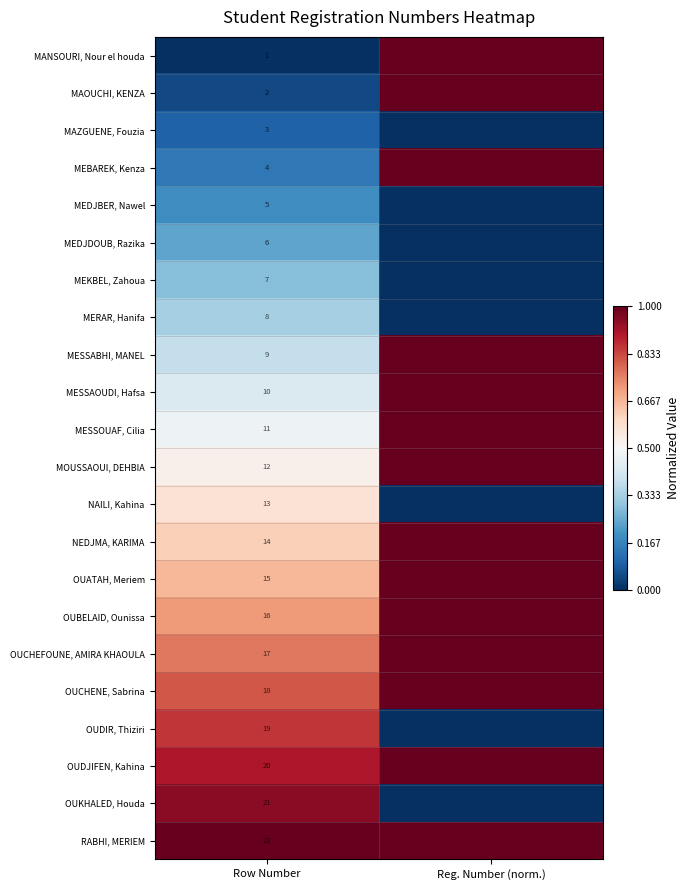

At Row Number, list the series in order from smallest to largest.

MANSOURI, Nour el houda, MAOUCHI, KENZA, MAZGUENE, Fouzia, MEBAREK, Kenza, MEDJBER, Nawel, MEDJDOUB, Razika, MEKBEL, Zahoua, MERAR, Hanifa, MESSABHI, MANEL, MESSAOUDI, Hafsa, MESSOUAF, Cilia, MOUSSAOUI, DEHBIA, NAILI, Kahina, NEDJMA, KARIMA, OUATAH, Meriem, OUBELAID, Ounissa, OUCHEFOUNE, AMIRA KHAOULA, OUCHENE, Sabrina, OUDIR, Thiziri, OUDJIFEN, Kahina, OUKHALED, Houda, RABHI, MERIEM